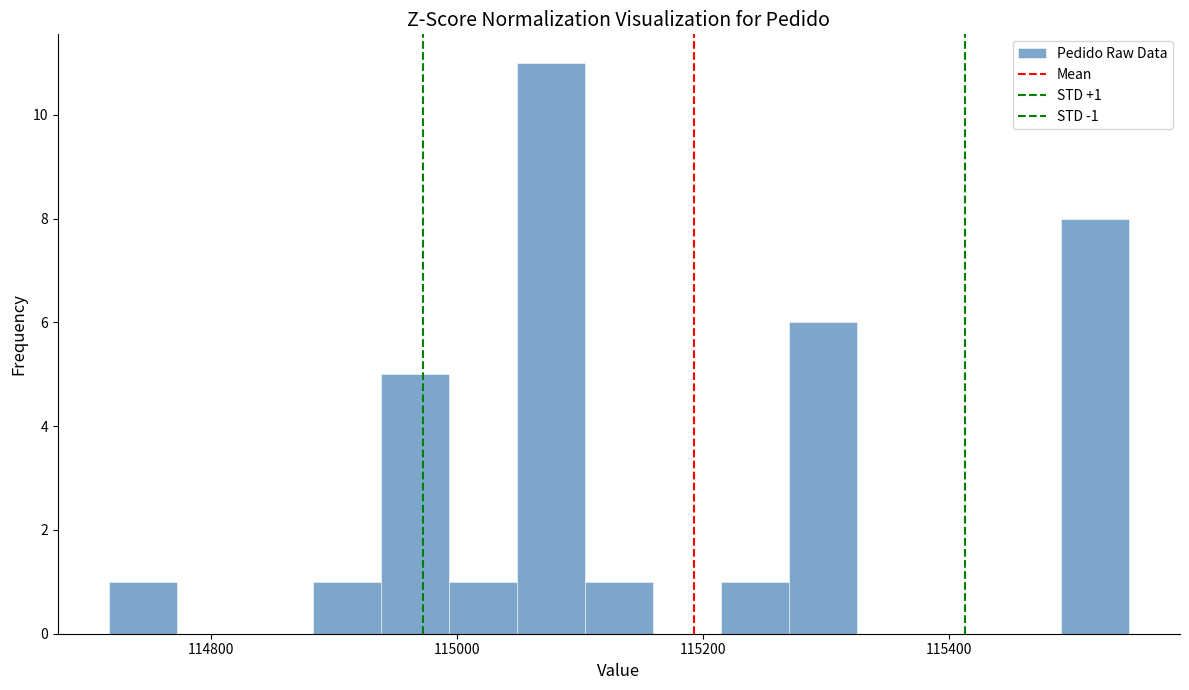

Around what value on the x-axis is the tallest bar? Give the approximate position of its centre, as read against the axis.

115080